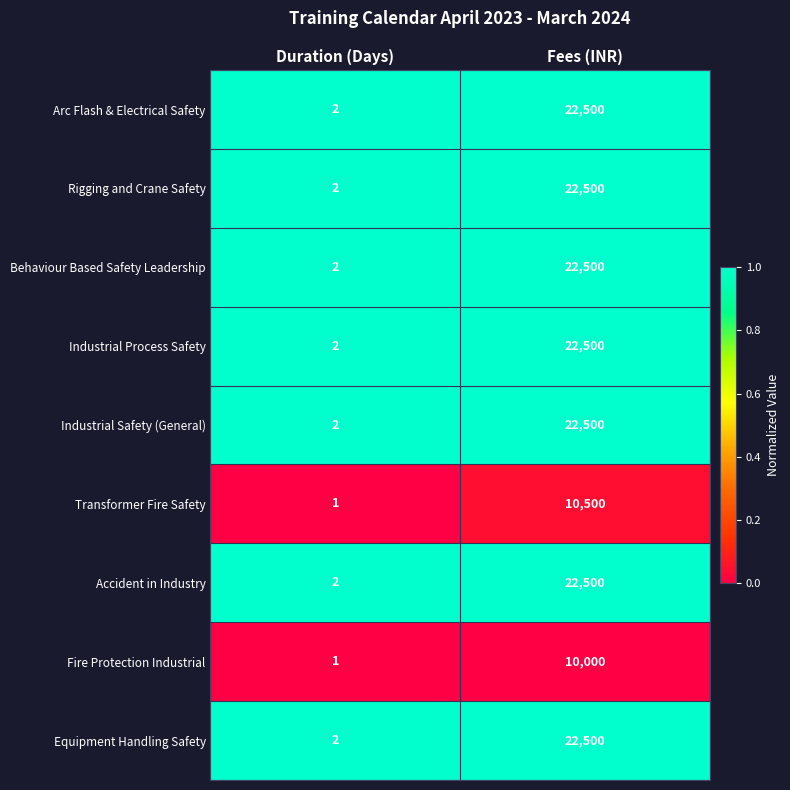

At which category is the sum across all series the highest?

Fees (INR)